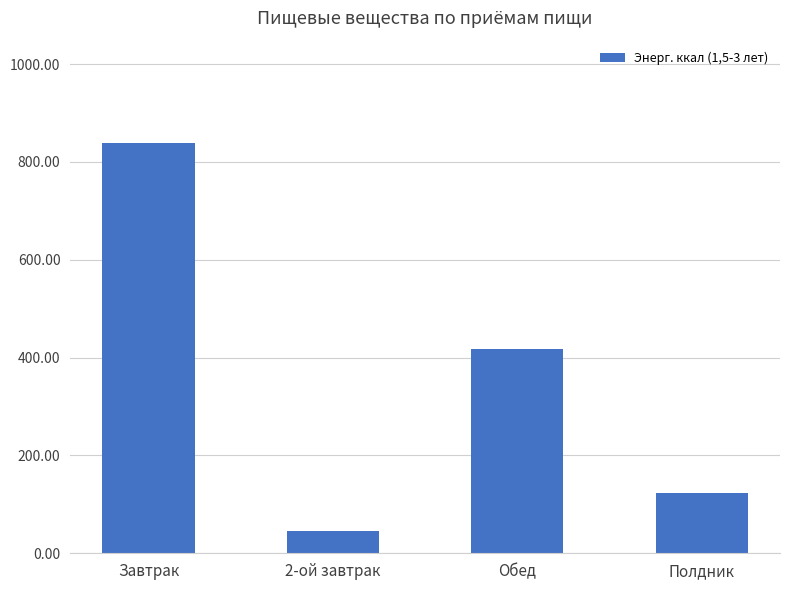

What is the change in value from 2-ой завтрак to Обед?

+371.1